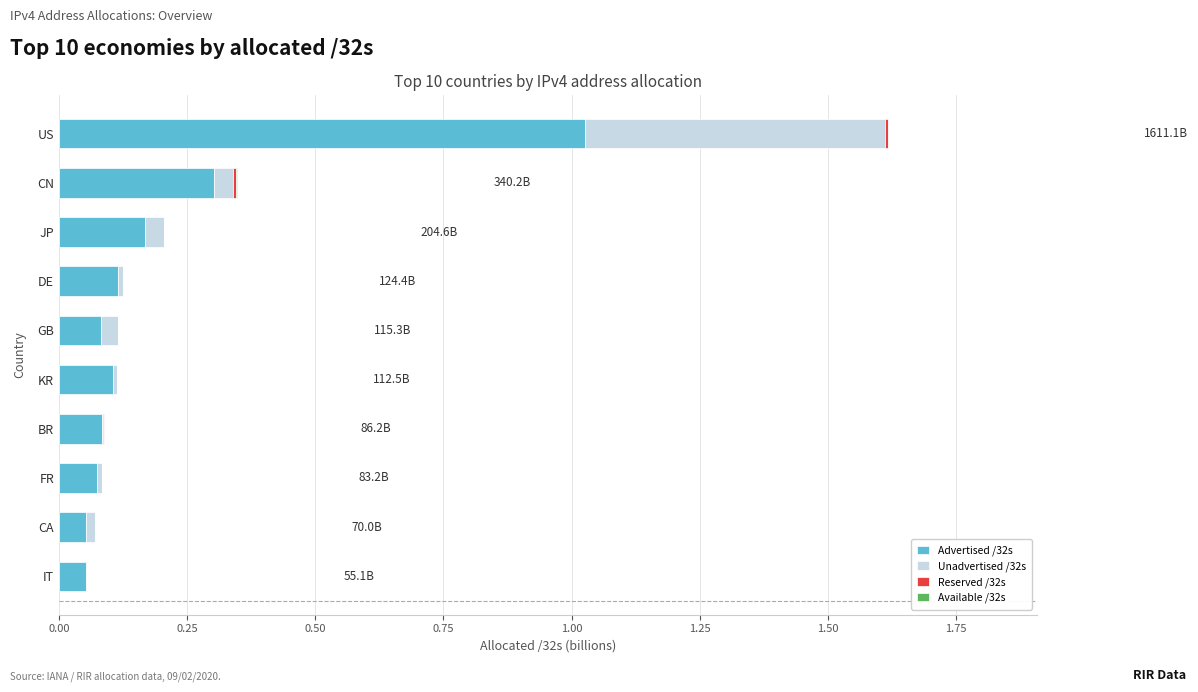

At which label does Advertised /32s reach its peak?

US